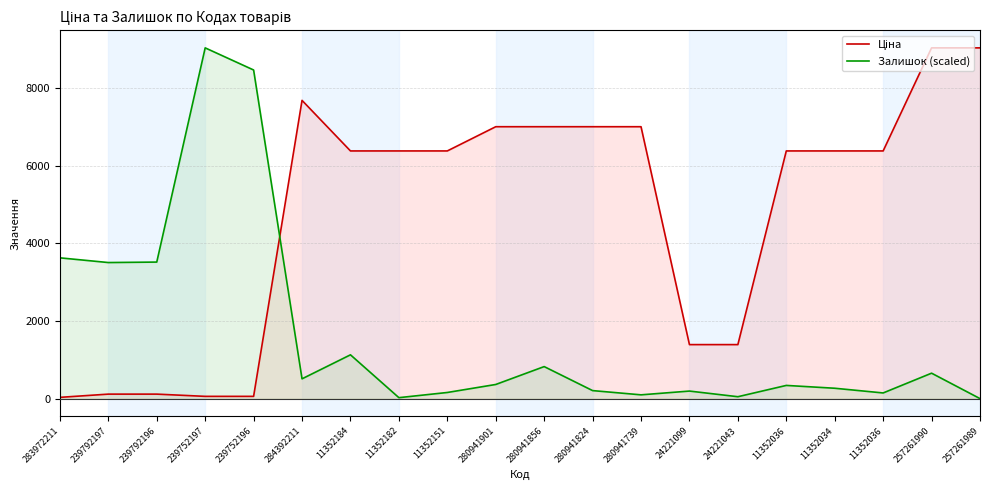

How many intersections are there between Ціна and Залишок (scaled)?

1